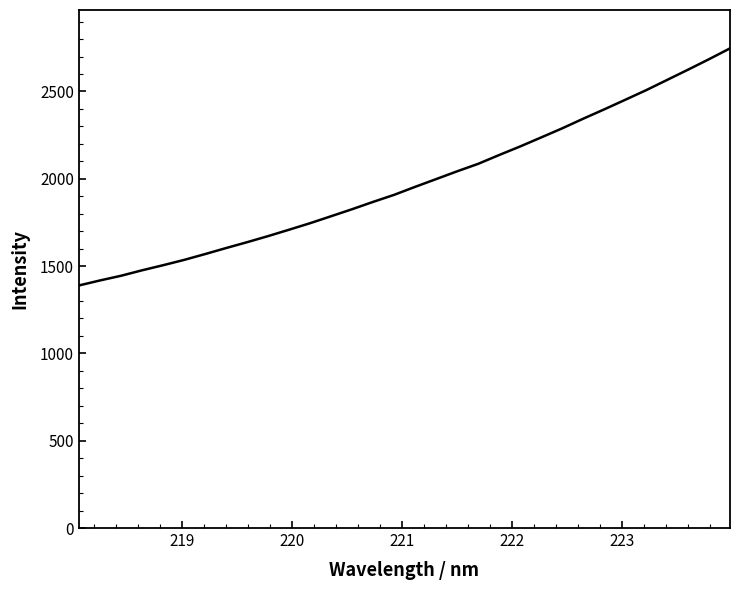

Is this an area chart (filled region under the line)?

No